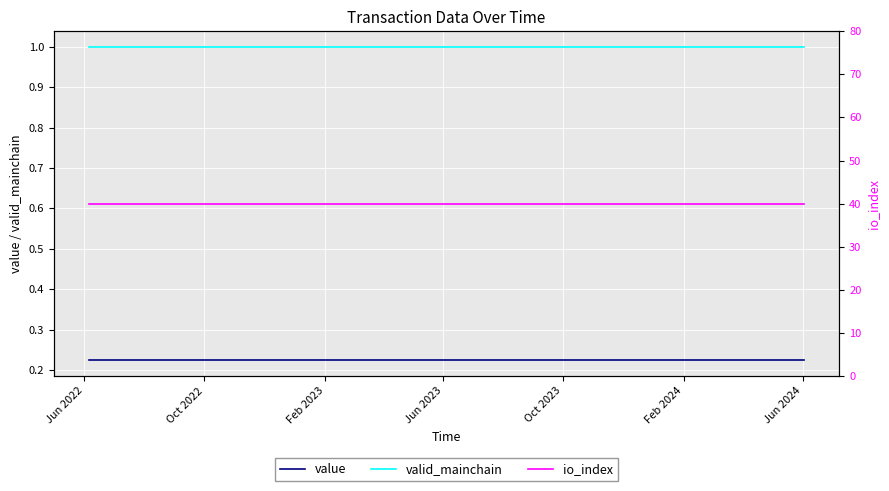

At how many categories does at least one series exceed 31?

25